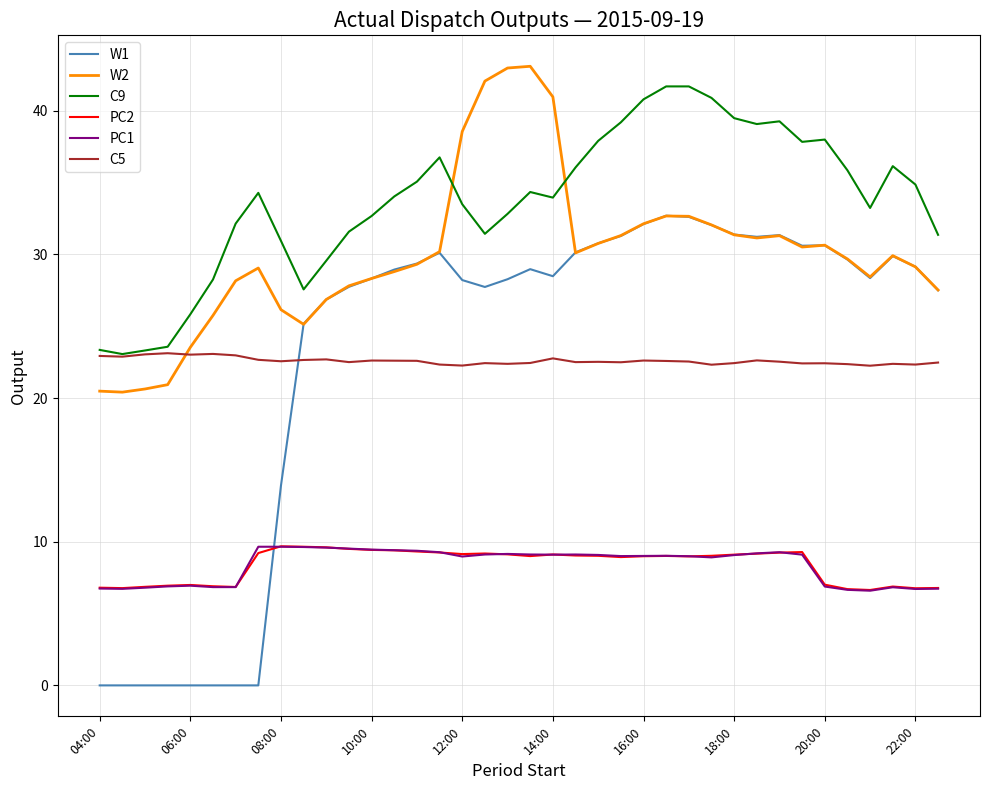

What is the greatest value displayed?

43.1